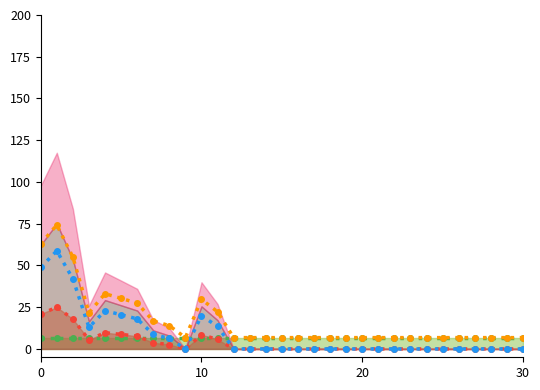

Reading right to left, what are all the values shown in this chart?

Gross Calorific Value line: 6.8	6.8	6.8	6.8	6.8	6.8	6.8	6.8	6.8	6.8	6.8	6.8	6.8	6.8	6.8	6.8	6.8	6.8	6.8	6.8	6.8	6.8	6.8	6.8	6.8	6.8	6.8	6.8	6.8	6.8	6.8
Available LNG (m3) line: 0.0	0.0	0.0	0.0	0.0	0.0	0.0	0.0	0.0	0.0	0.0	0.0	0.0	0.0	0.0	0.0	0.0	0.0	0.0	5.7	8.5	0.0	2.6	3.7	7.6	8.7	9.7	5.5	17.9	25.0	20.8
Available LNG (1000) line: 0.0	0.0	0.0	0.0	0.0	0.0	0.0	0.0	0.0	0.0	0.0	0.0	0.0	0.0	0.0	0.0	0.0	0.0	0.0	13.5	20.0	0.0	6.2	8.7	18.0	20.5	22.9	13.0	42.0	58.8	48.8
Combined storage line: 6.8	6.8	6.8	6.8	6.8	6.8	6.8	6.8	6.8	6.8	6.8	6.8	6.8	6.8	6.8	6.8	6.8	6.8	6.8	22.2	29.7	6.8	14.0	16.8	27.5	30.3	33.1	21.7	55.0	74.3	62.9